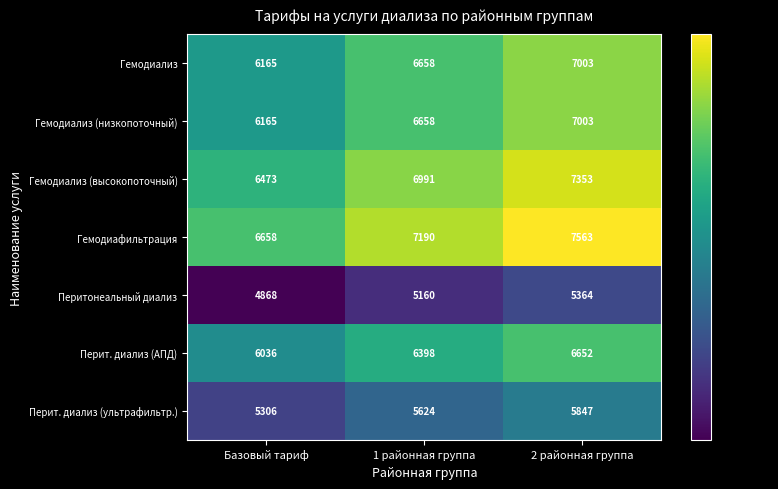

List the labels in order of Гемодиализ (низкопоточный) value, smallest first.

Базовый тариф, 1 районная группа, 2 районная группа